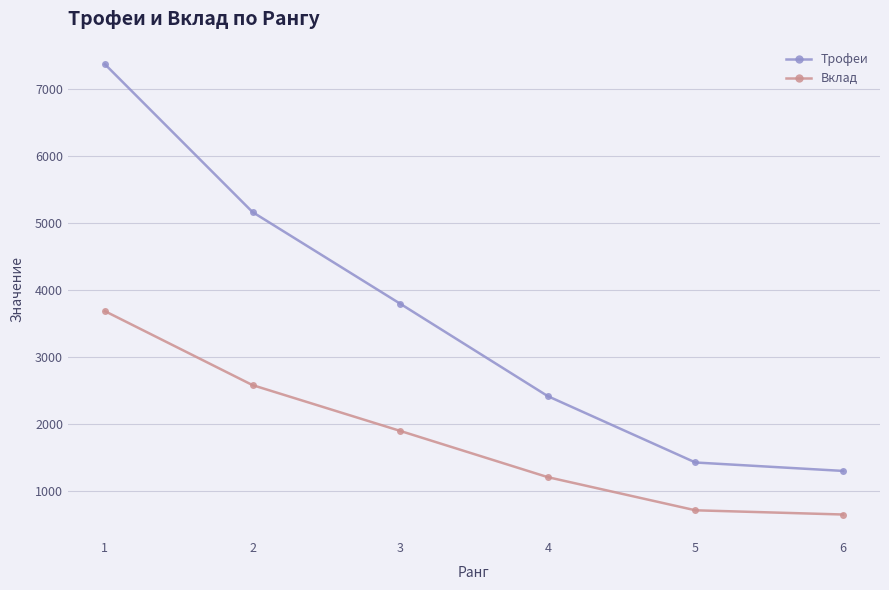

What is the difference between the highest and lowest values at 5?

714